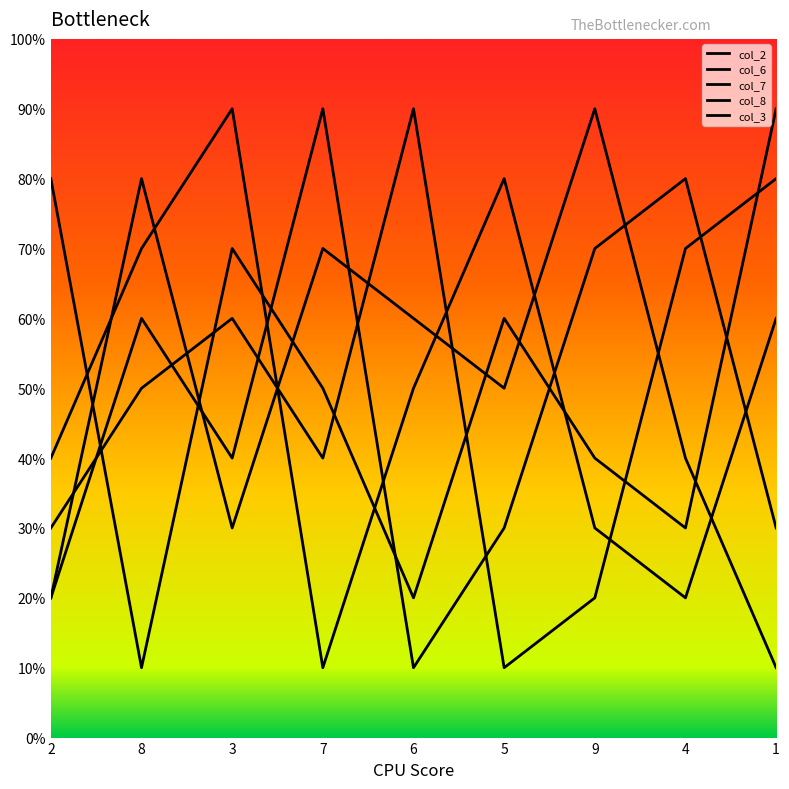

At which category does col_3 reach its first local valley?

3